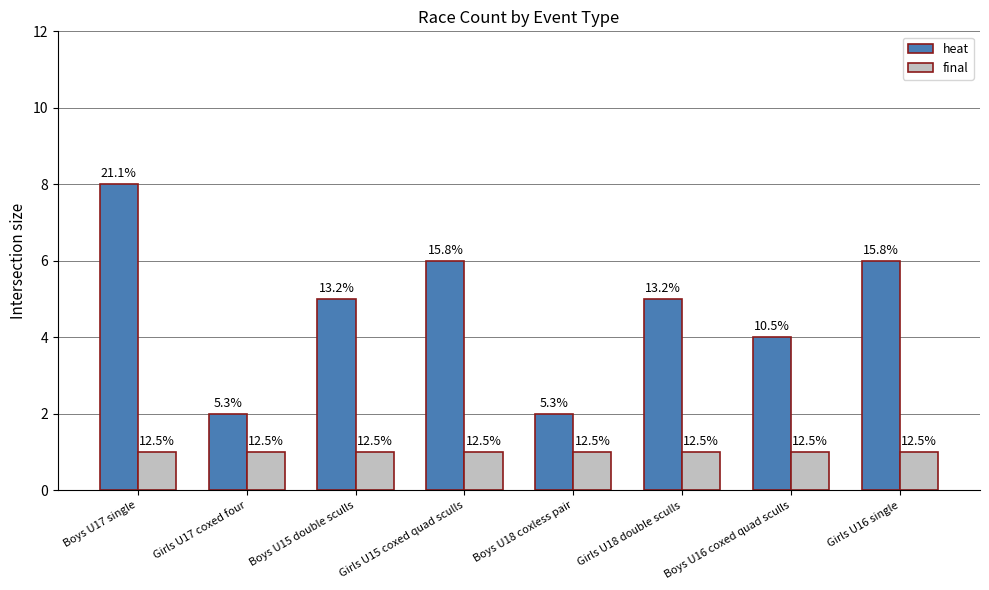

Reading left to right, extract all data points from this chart.

heat: Boys U17 single=8	Girls U17 coxed four=2	Boys U15 double sculls=5	Girls U15 coxed quad sculls=6	Boys U18 coxless pair=2	Girls U18 double sculls=5	Boys U16 coxed quad sculls=4	Girls U16 single=6
final: Boys U17 single=1	Girls U17 coxed four=1	Boys U15 double sculls=1	Girls U15 coxed quad sculls=1	Boys U18 coxless pair=1	Girls U18 double sculls=1	Boys U16 coxed quad sculls=1	Girls U16 single=1